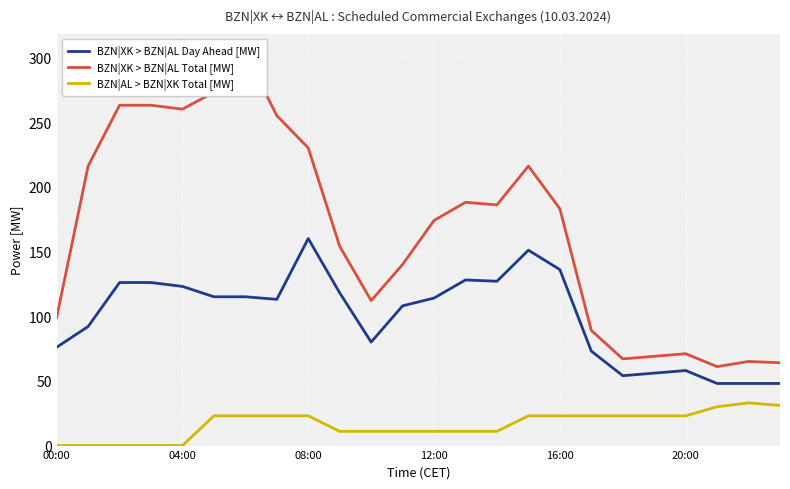

How many positive values does the BZN|AL > BZN|XK Total [MW] series have?

19